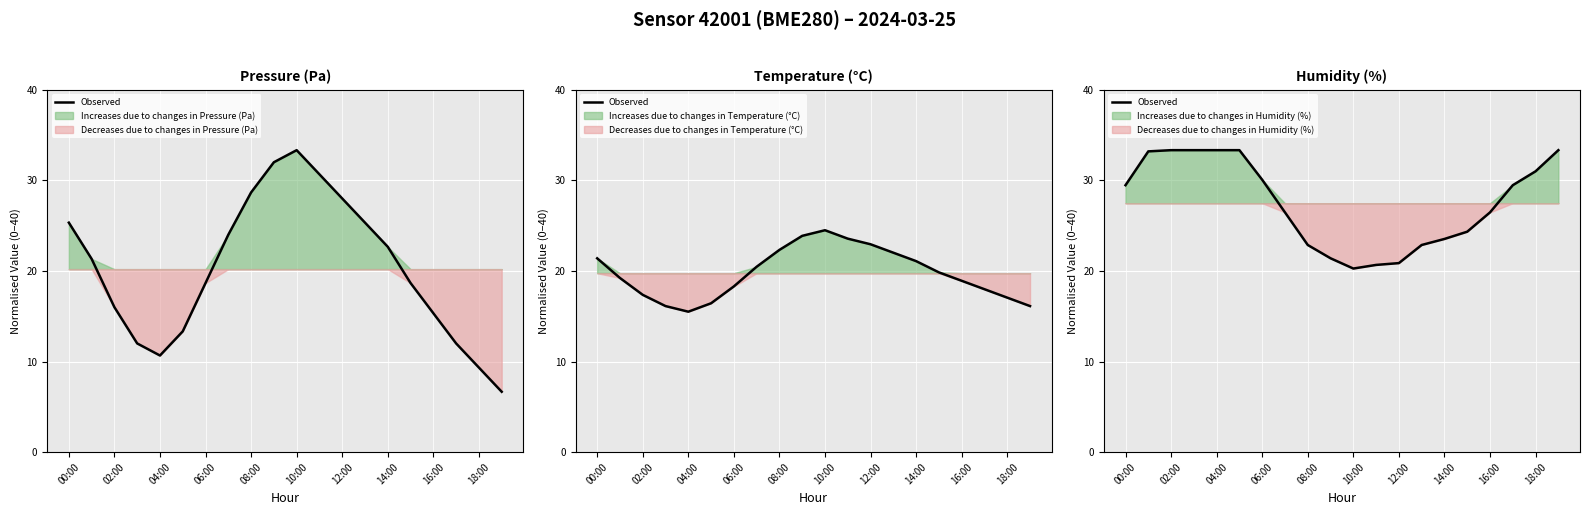

How many data points are less than 29?

10